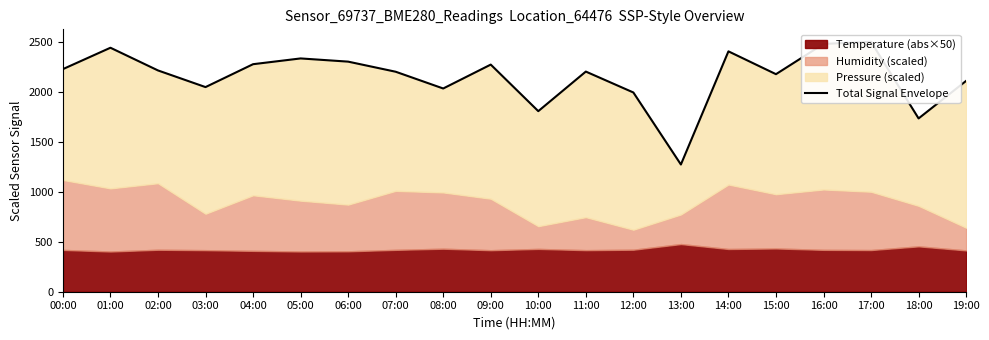

Is it true that the value at 17:00 is 2500.6?

True